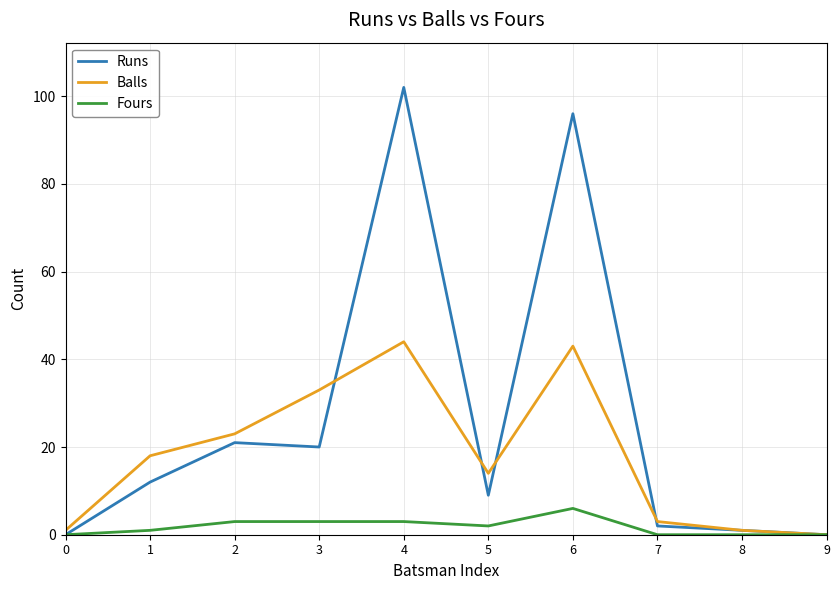

The Runs series shows 181 at 4. True or false?

False